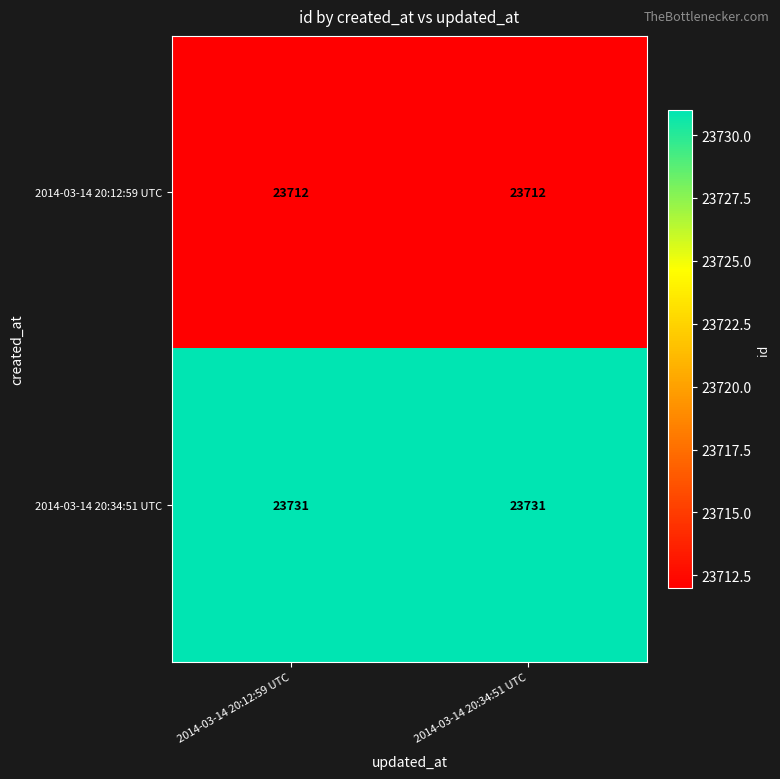

What is the minimum value for 2014-03-14 20:34:51 UTC?

23731